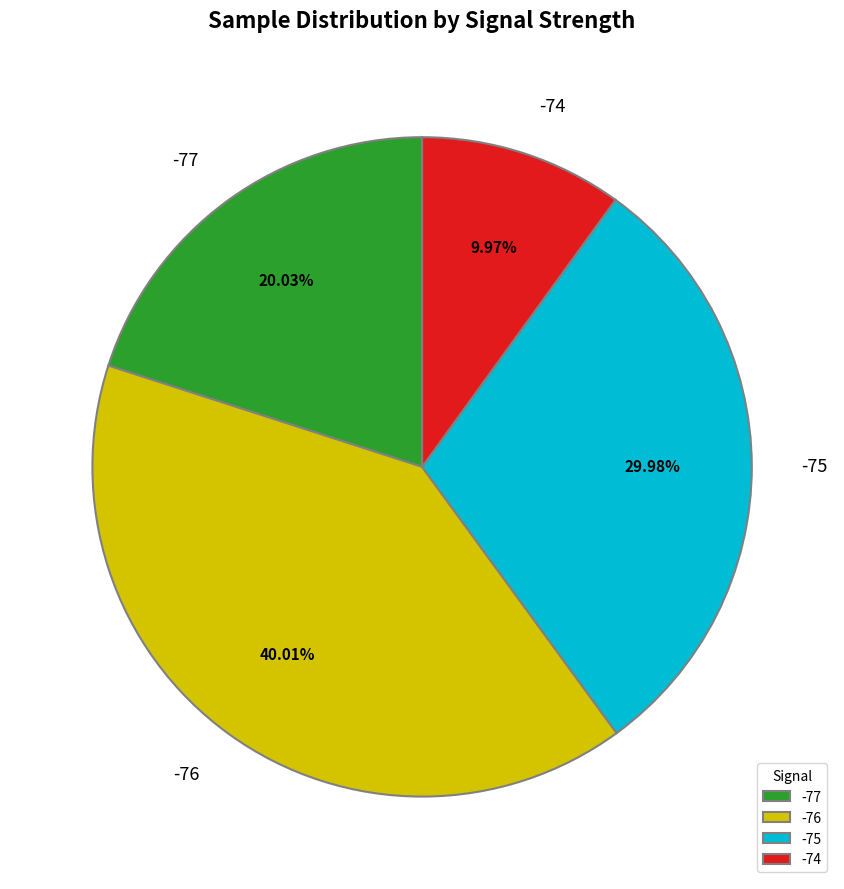

Is there a majority slice in this chart?

No